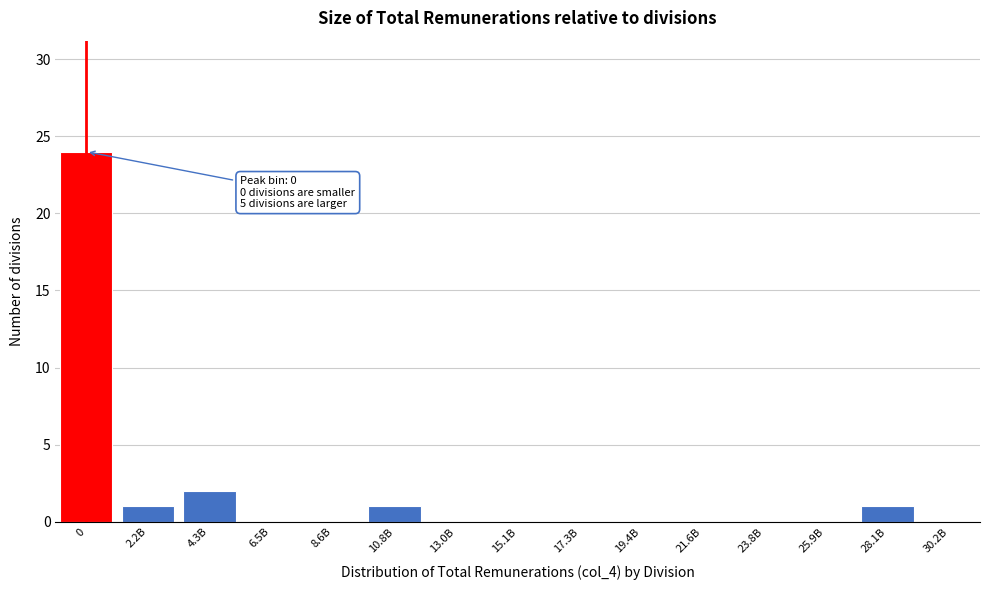

Reading left to right, list all the values displayed in this chart.

0=24	2.2B=1	4.3B=2	6.5B=0	8.6B=0	10.8B=1	13.0B=0	15.1B=0	17.3B=0	19.4B=0	21.6B=0	23.8B=0	25.9B=0	28.1B=1